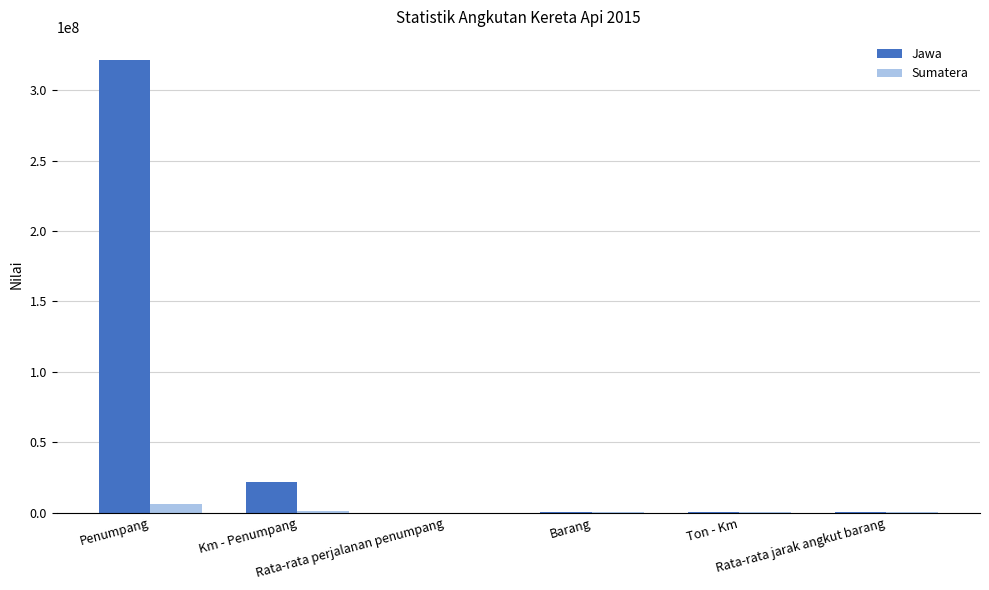

What is the approximate value of Sumatera at Ton - Km, to the nearest 50?

6800